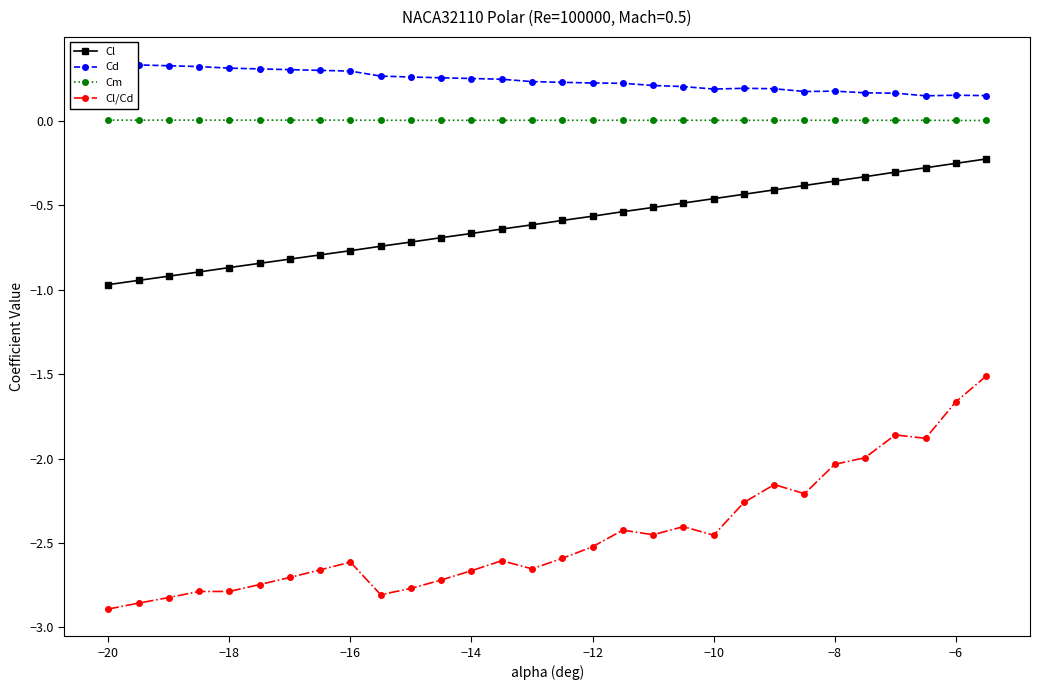

True or false: Cl and Cm cross at least once.

False